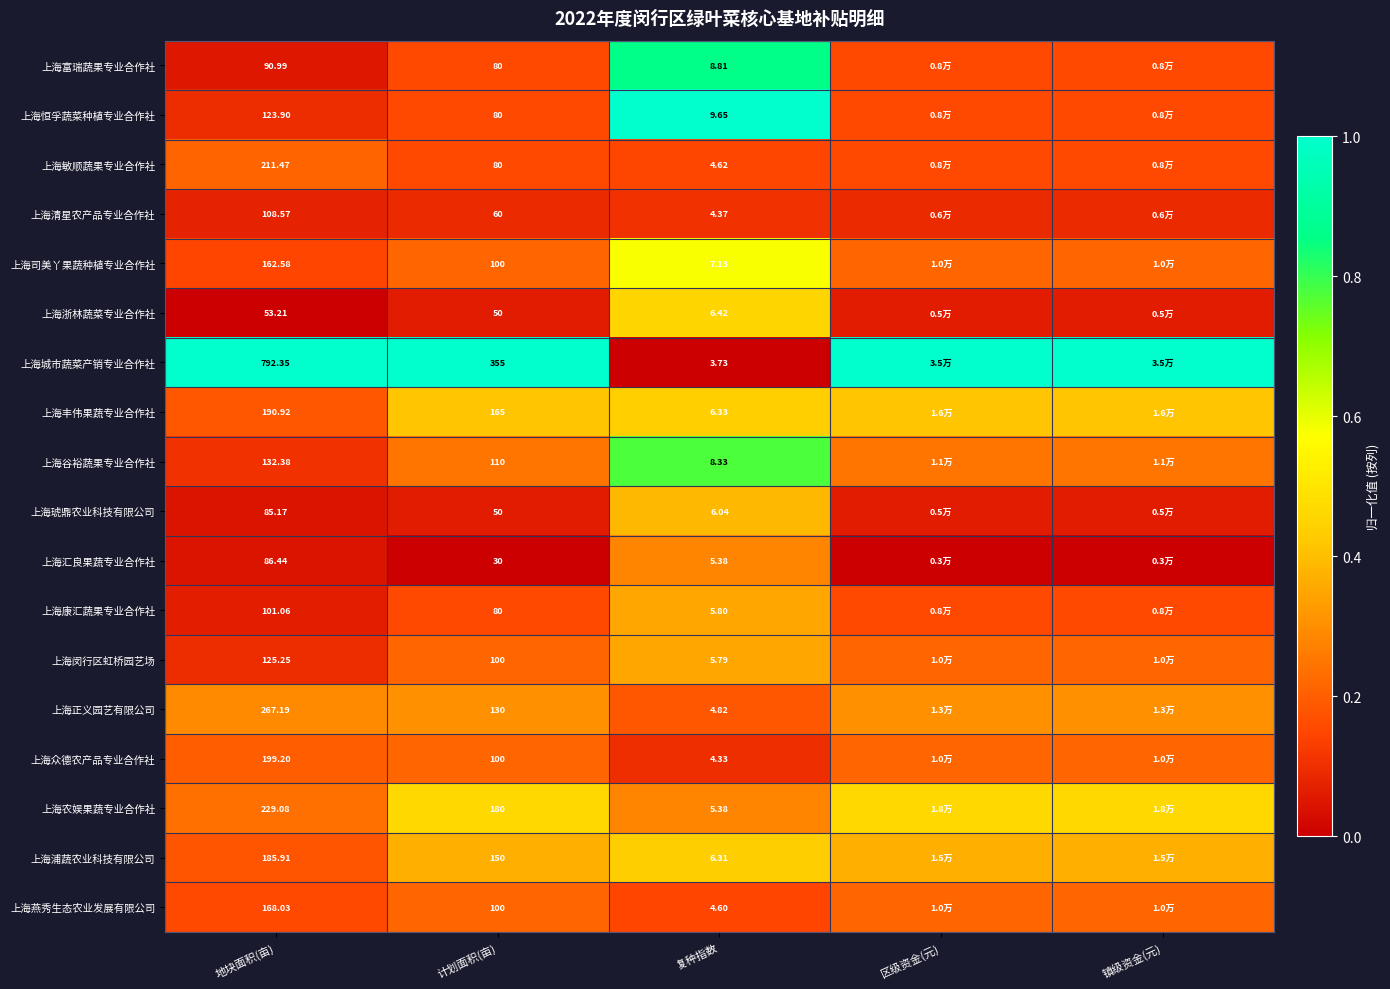

The 上海正义园艺有限公司 series shows 0.2 at 复种指数. True or false?

False